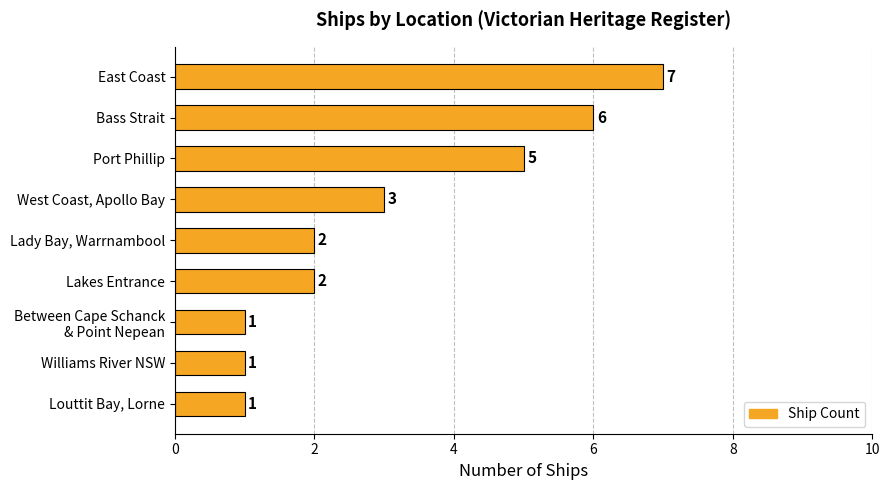

What is the ratio of the value at Bass Strait to the value at Lakes Entrance?

3.0